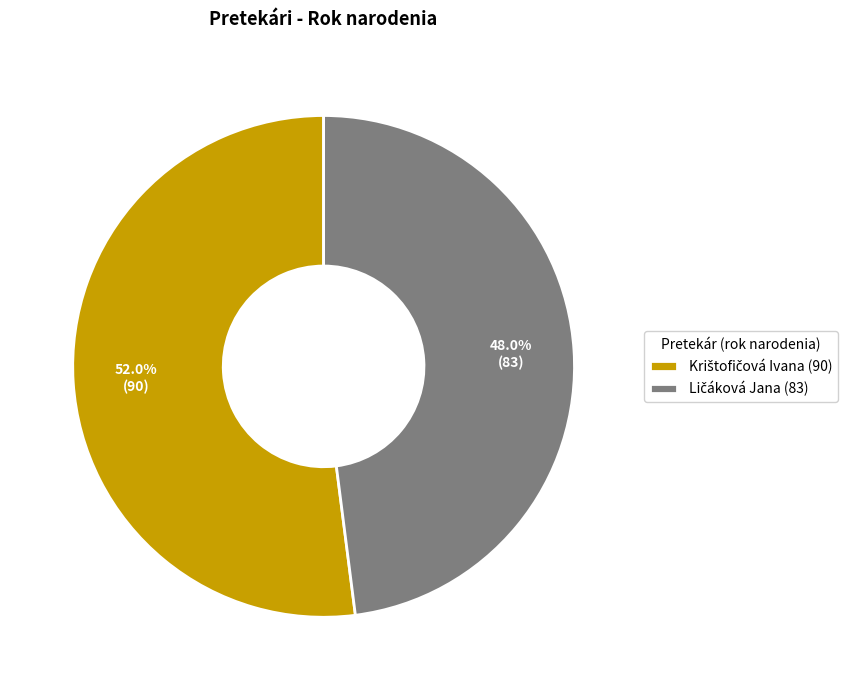

Is there a majority slice in this chart?

Yes